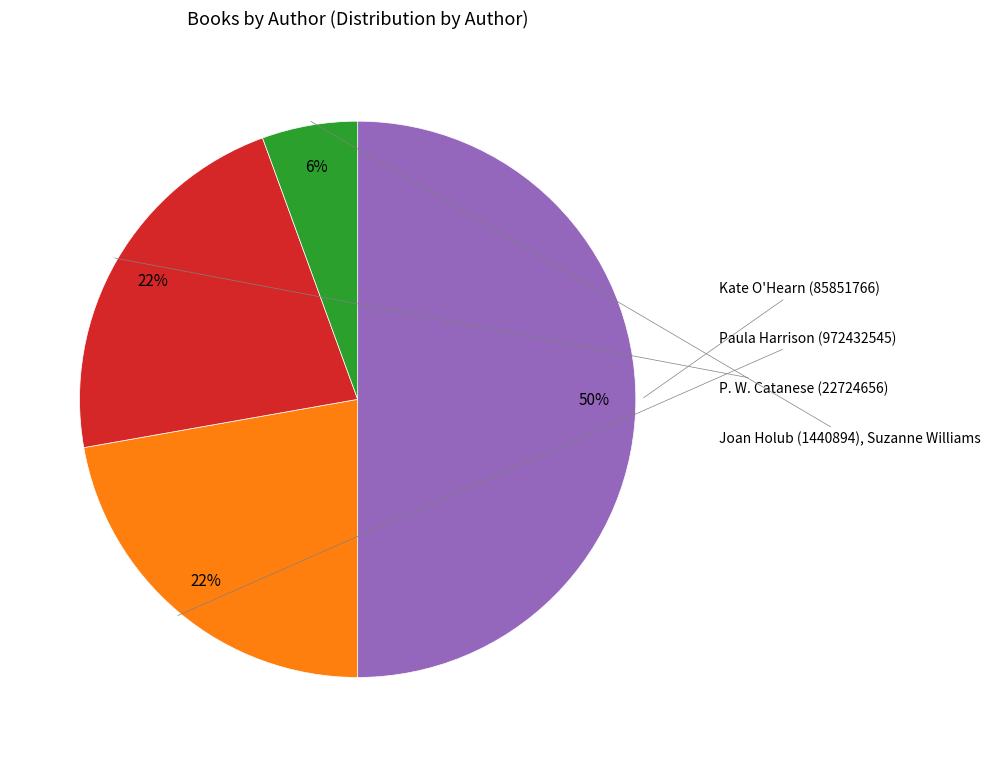

To the nearest percent, what is the difference between the largest and smallest slice percentages?

44%